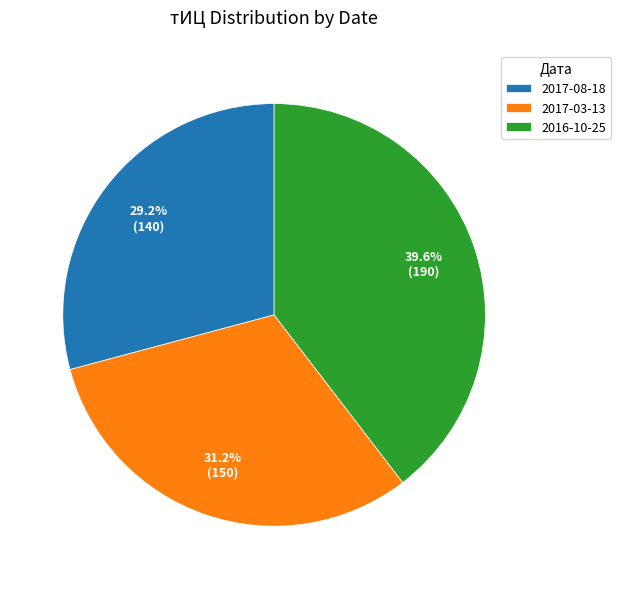

Do 2016-10-25 and 2017-08-18 together represent more than half of the pie?

Yes